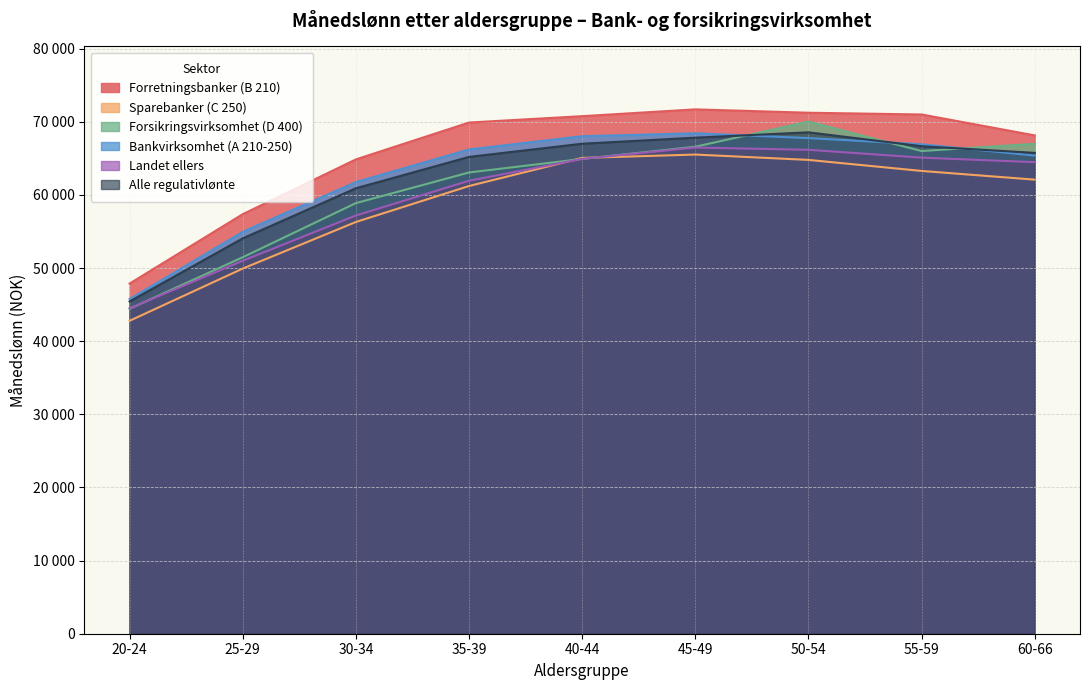

Reading left to right, transcribe all the data shown in this chart.

Forretningsbanker (B 210): 20-24=47880	25-29=57370	30-34=64860	35-39=69900	40-44=70770	45-49=71700	50-54=71240	55-59=71000	60-66=68140
Sparebanker (C 250): 20-24=42790	25-29=49930	30-34=56300	35-39=61220	40-44=65060	45-49=65520	50-54=64790	55-59=63280	60-66=62090
Forsikringsvirksomhet (D 400): 20-24=44430	25-29=51480	30-34=58880	35-39=63070	40-44=64920	45-49=66590	50-54=70030	55-59=66000	60-66=66990
Bankvirksomhet (A 210-250): 20-24=45750	25-29=54960	30-34=61760	35-39=66220	40-44=68030	45-49=68430	50-54=67770	55-59=66930	60-66=65380
Landet ellers: 20-24=44490	25-29=51000	30-34=57190	35-39=61940	40-44=64930	45-49=66480	50-54=66170	55-59=65100	60-66=64480
Alle regulativlønte: 20-24=45430	25-29=54060	30-34=60910	35-39=65200	40-44=67000	45-49=67830	50-54=68560	55-59=66660	60-66=65750